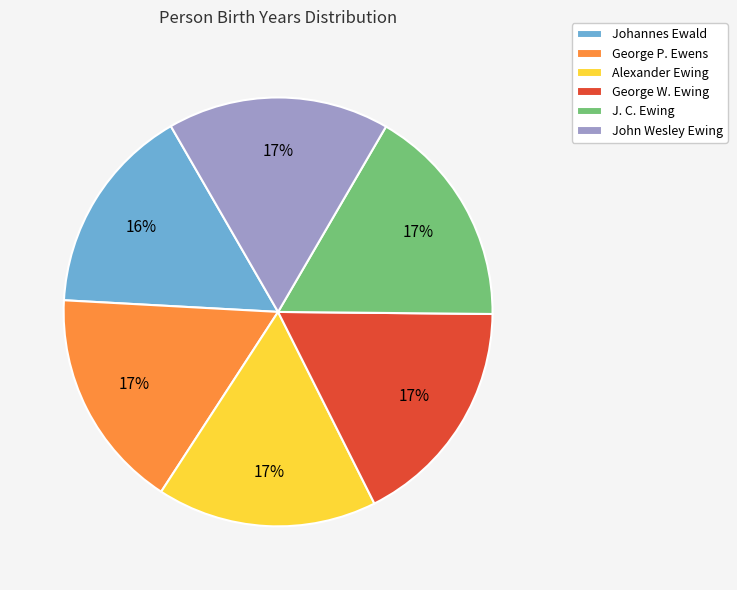

Is the sum of George P. Ewens and John Wesley Ewing greater than half?

No